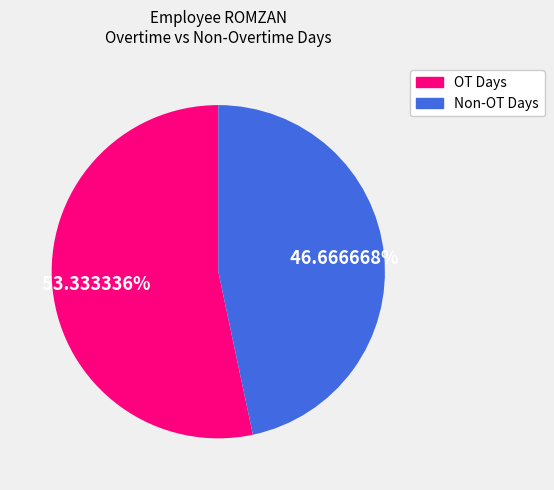

Combined, do Non-OT Days and OT Days account for over 50%?

Yes